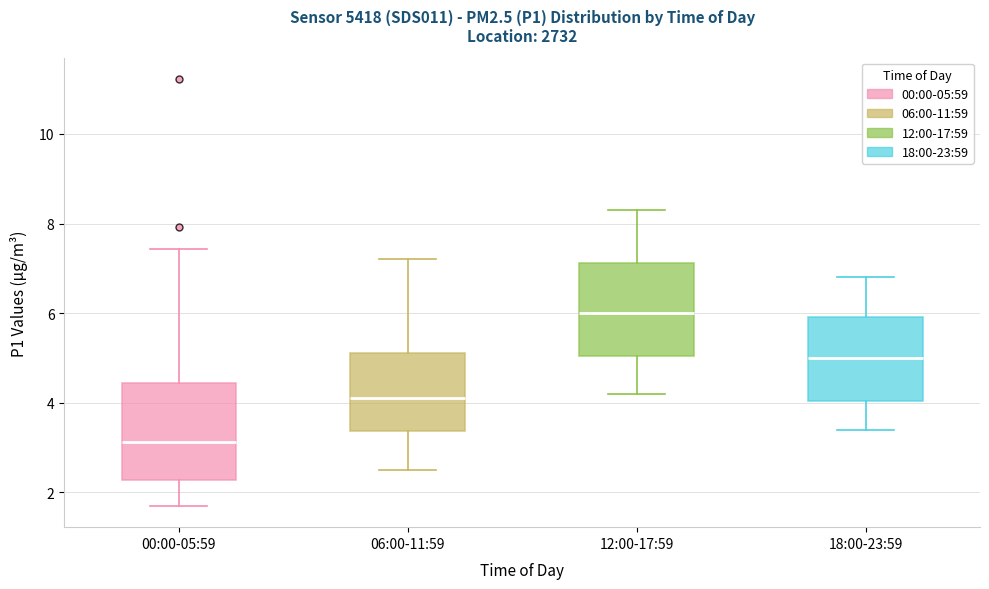

Reading left to right, transcribe this box plot: for each box, give where its median line is, the range the box spans, and where its two whiskers end, as read against the y-axis. The values are not printed on the chart, so give them approximately, as read against the axis.

00:00-05:59: median 3.2, box 2.2 to 4.4, whiskers 1.8 to 7.4
06:00-11:59: median 4.2, box 3.4 to 5.2, whiskers 2.6 to 7.2
12:00-17:59: median 6.0, box 5.0 to 7.2, whiskers 4.2 to 8.4
18:00-23:59: median 5.0, box 4.0 to 6.0, whiskers 3.4 to 6.8